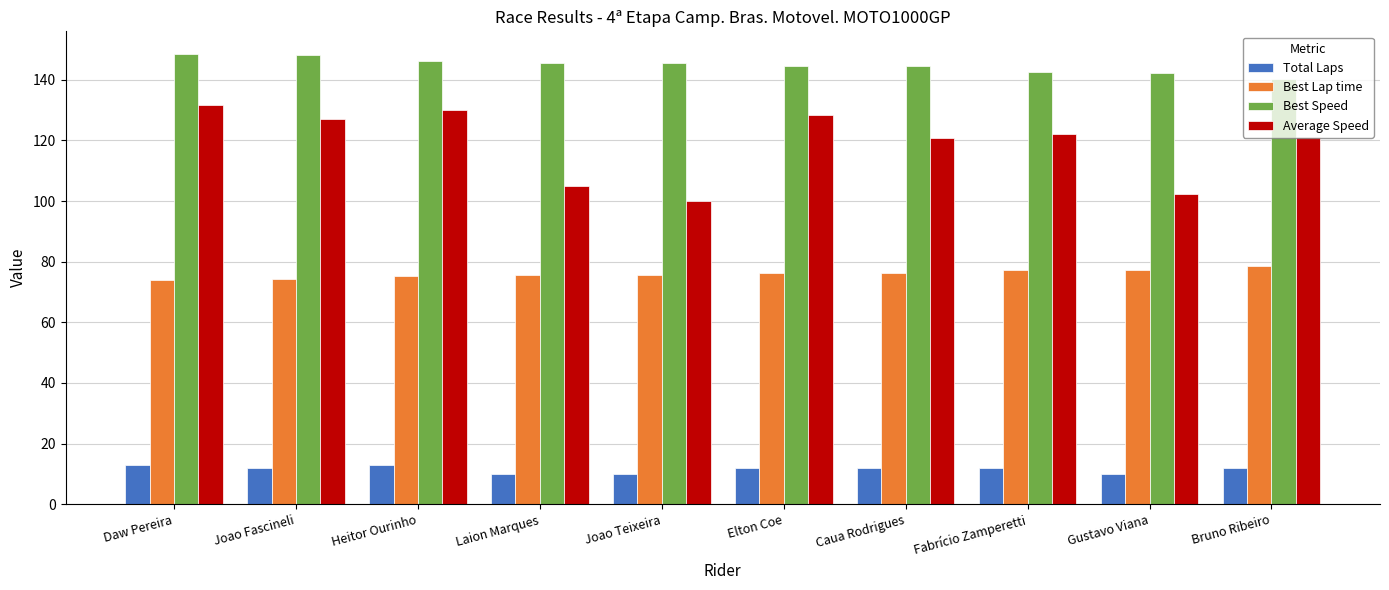

What is the sum of the Best Speed values at Gustavo Viana and Laion Marques?

287.8